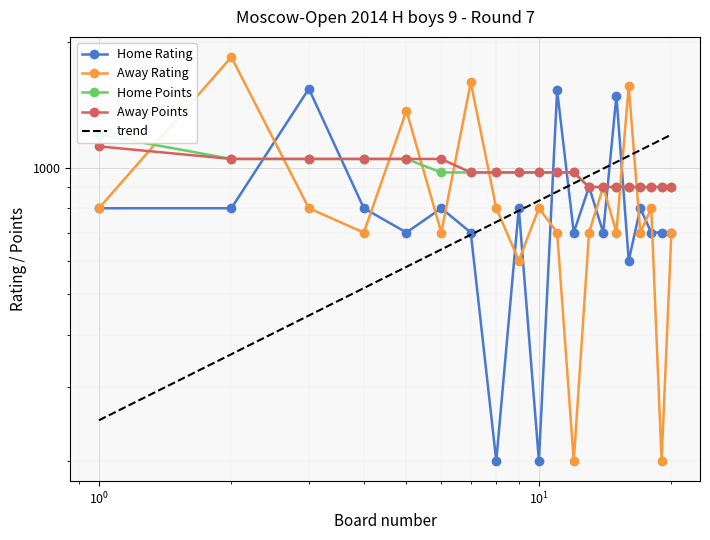

At 3, list the series in order from smallest to largest.

Away Rating, Home Points, Away Points, Home Rating